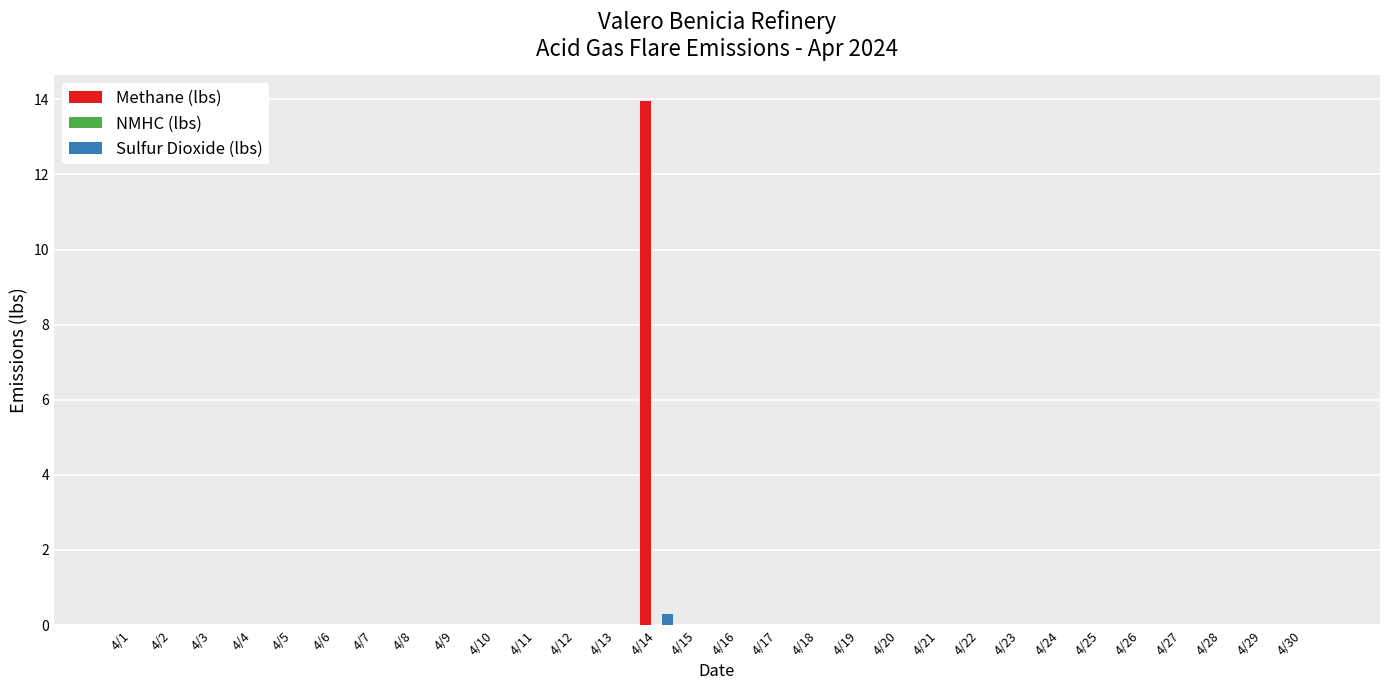

The value of Methane (lbs) at 4/19 is 0.0. True or false?

True